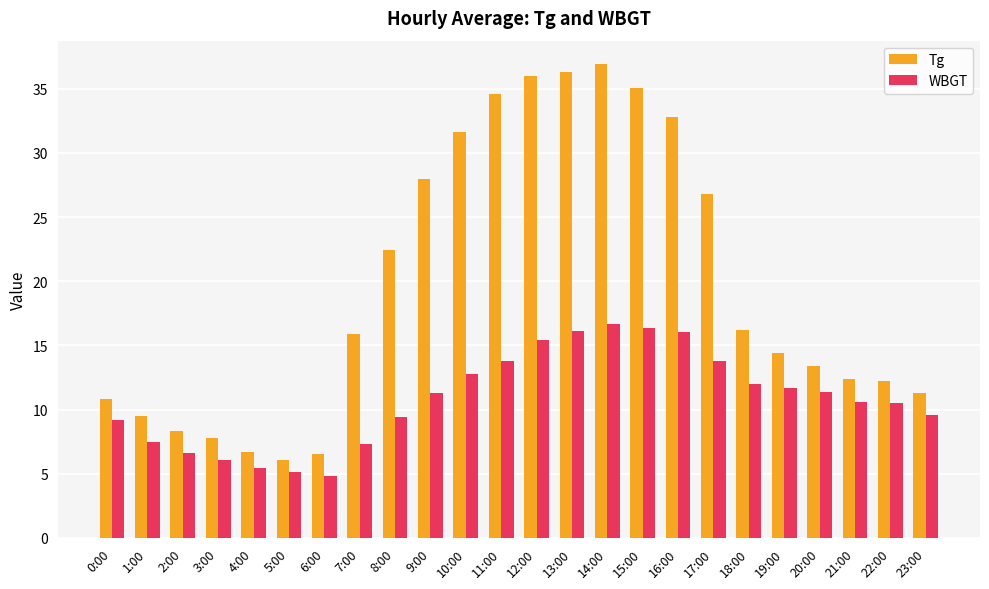

How many categories are shown in the chart?

24